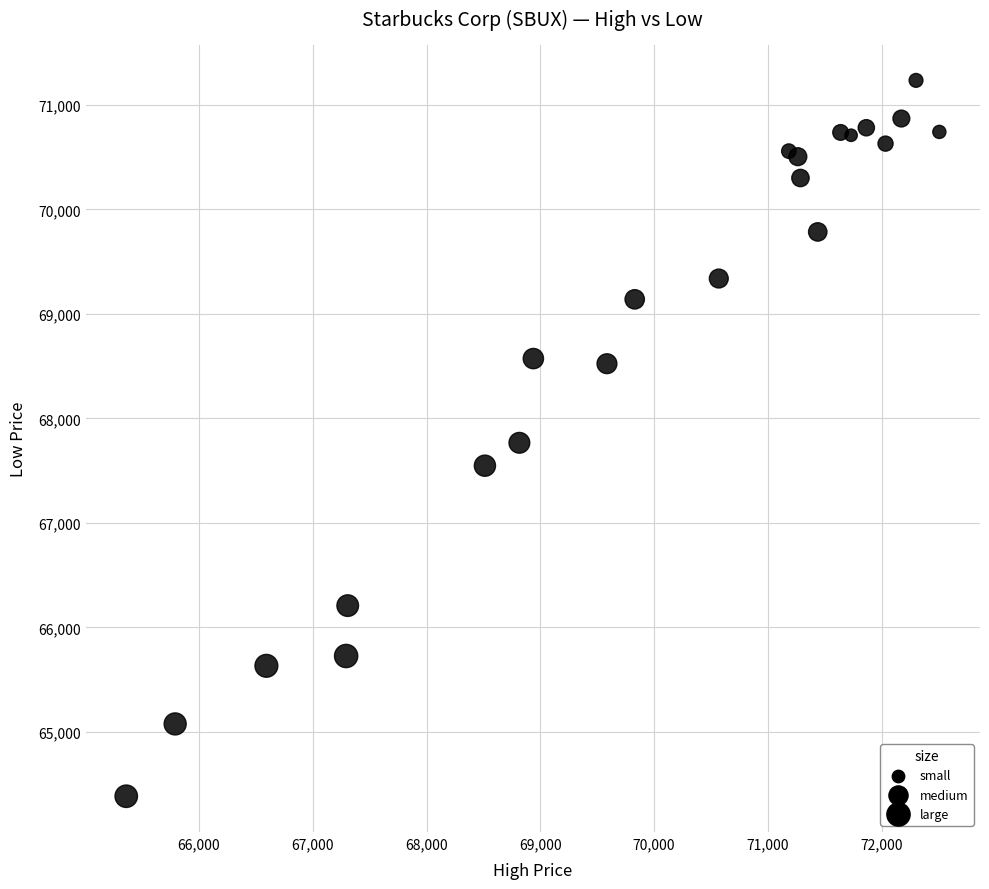

What is the range of Y values (max minus min)?

6850